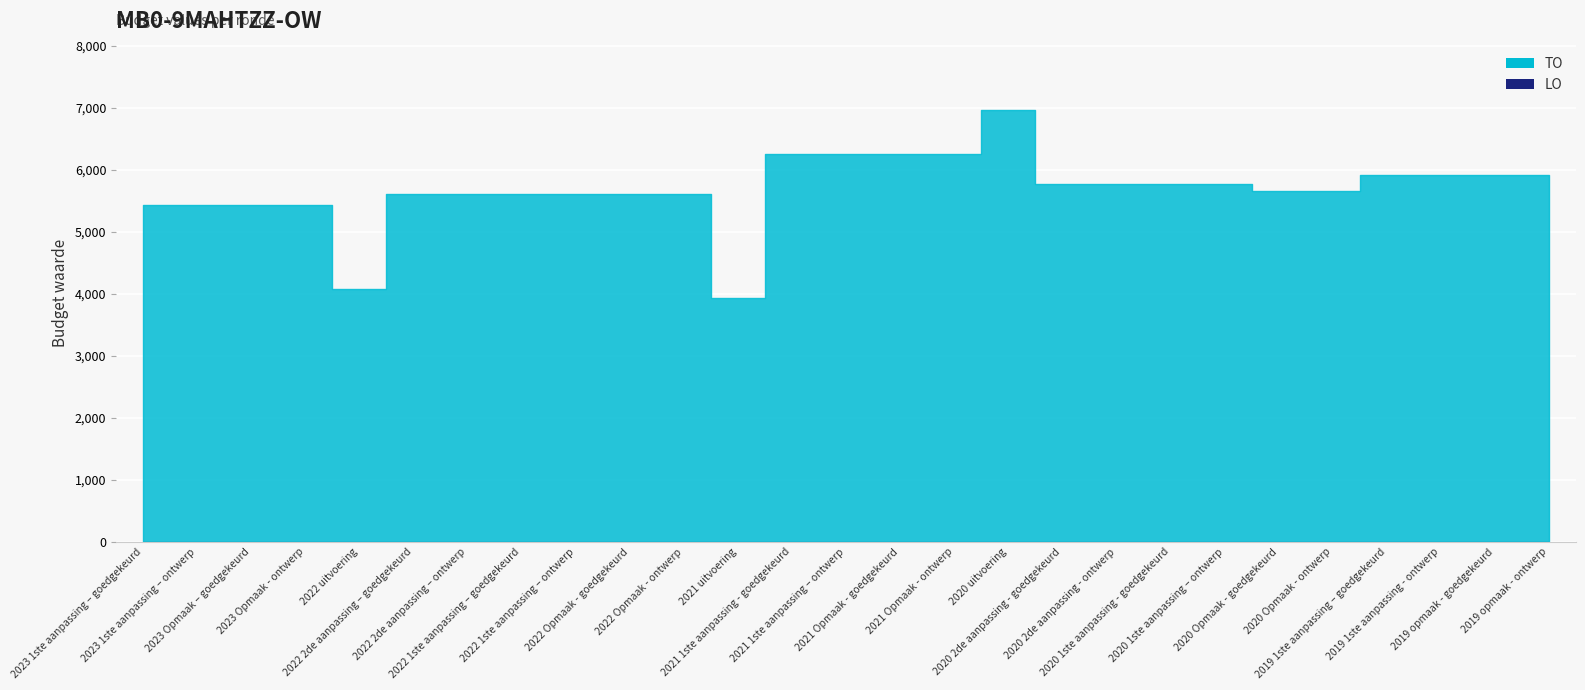

At 2021 Opmaak - ontwerp, list the series in order from largest to smallest.

TO, LO